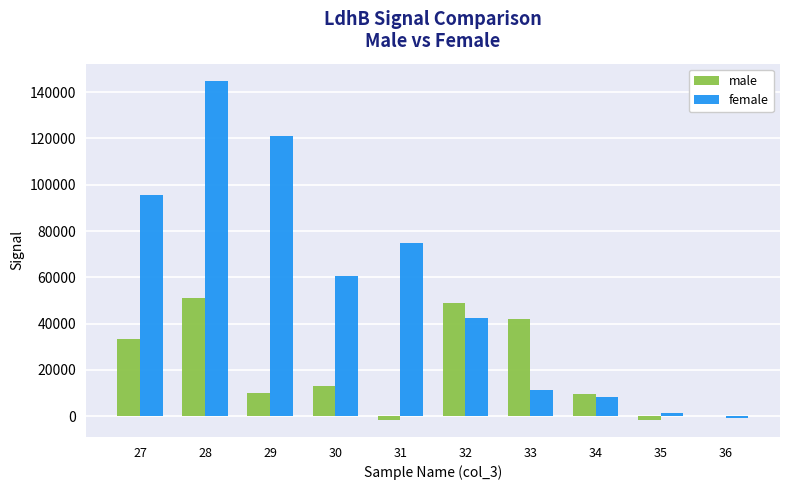

What is the sum of the female values at 33 and 34?

19680